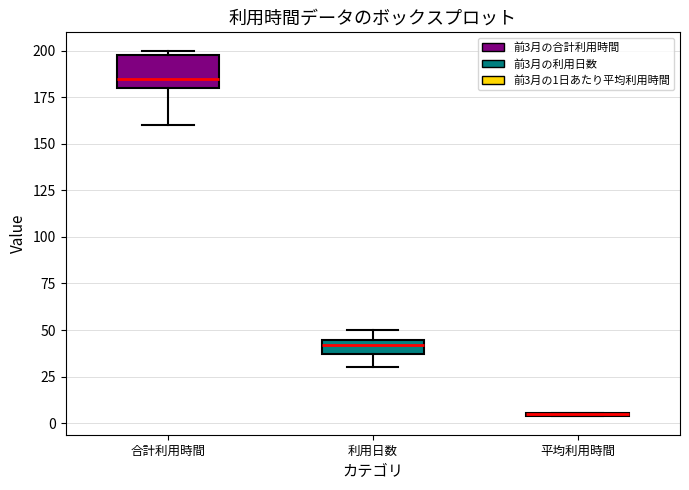

Reading left to right, transcribe this box plot: for each box, give where its median line is, the range the box spans, and where its two whiskers end, as read against the y-axis. The values are not printed on the chart, so give them approximately, as read against the axis.

合計利用時間: median 185, box 180 to 200, whiskers 160 to 200 (just above the box's upper edge)
利用日数: median 40, box 35 to 45, whiskers 30 to 50
平均利用時間: box collapsed to a line at 5, whiskers 5 to 5